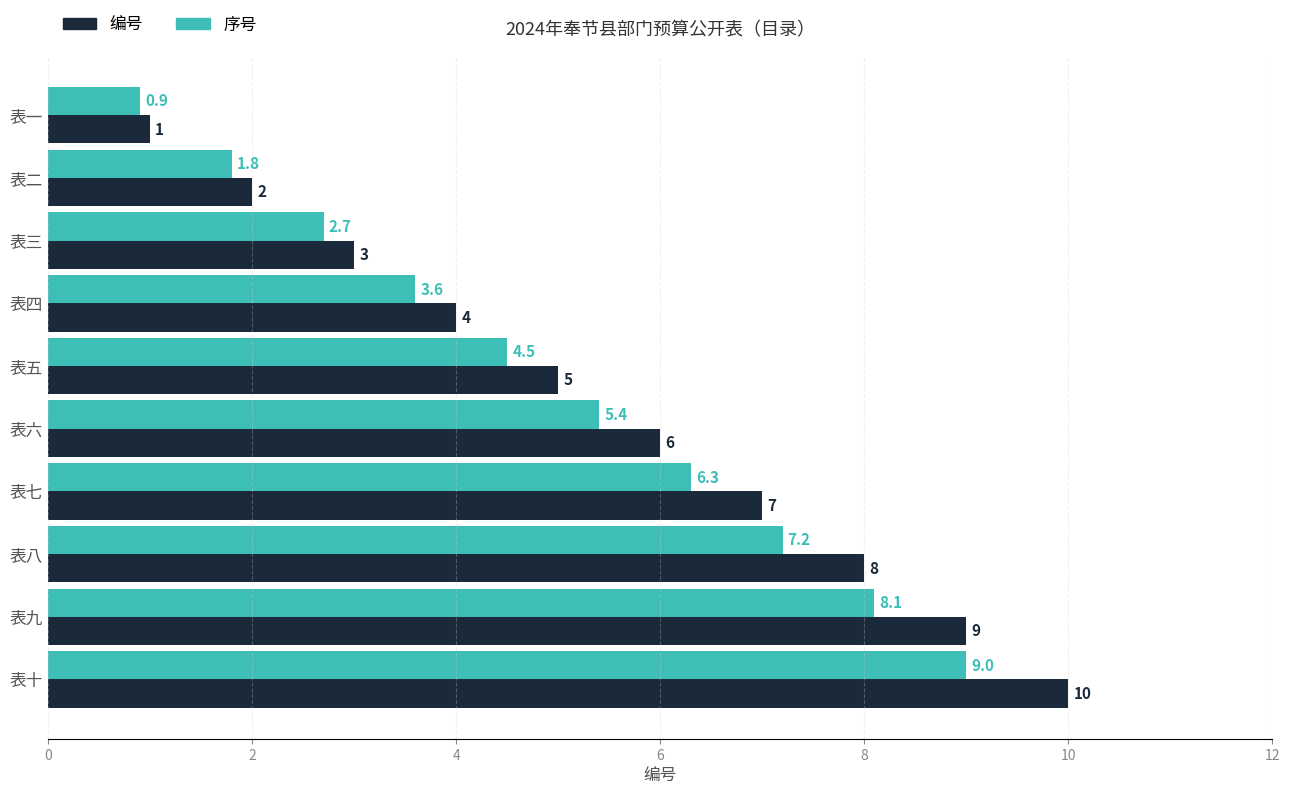

What are all the series names shown in the legend?

编号, 序号